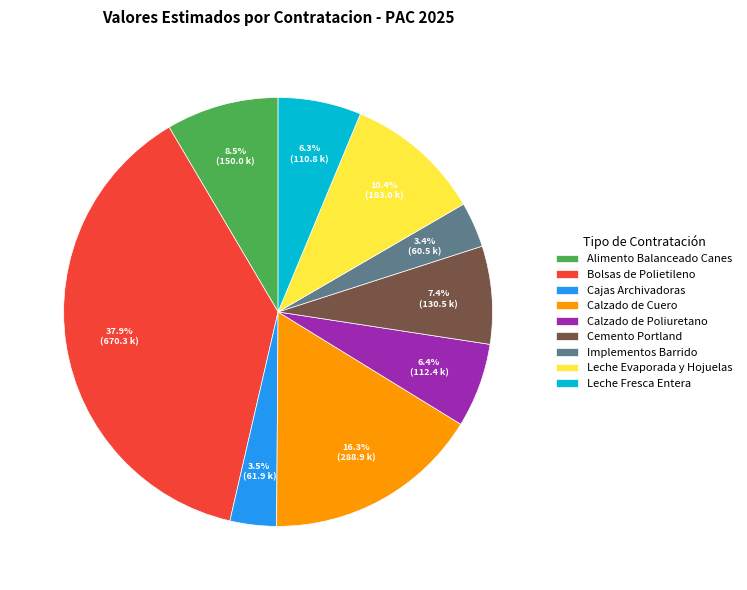

How many segments does this pie chart have?

9